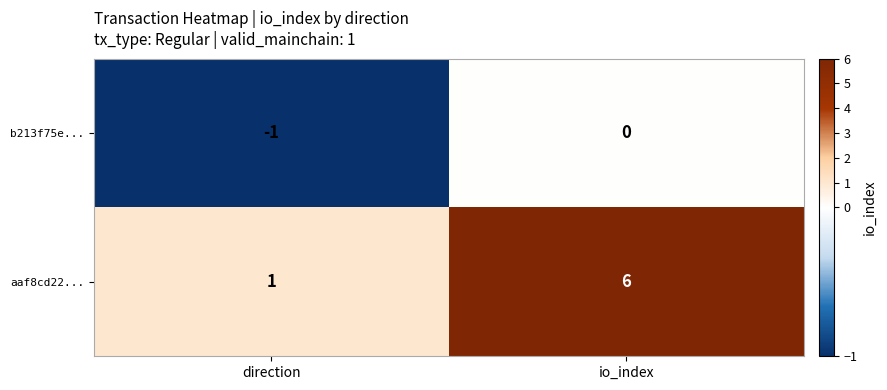

Is it true that aaf8cd22... equals 1 at direction?

True